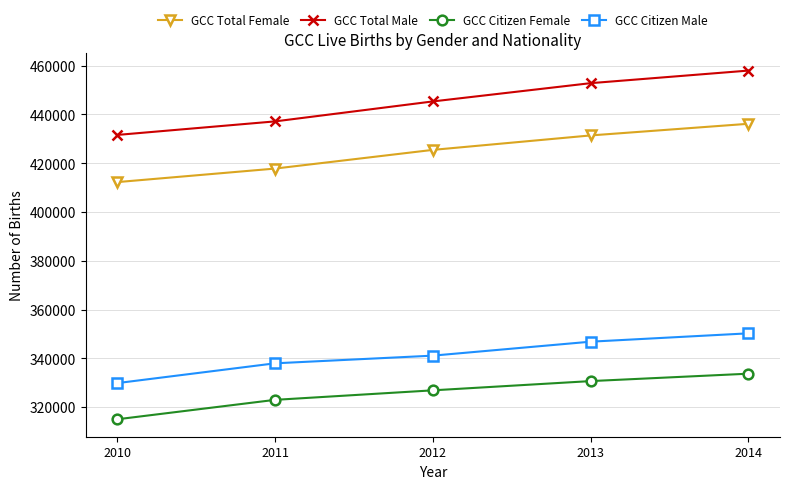

What are all the series names shown in the legend?

GCC Total Female, GCC Total Male, GCC Citizen Female, GCC Citizen Male